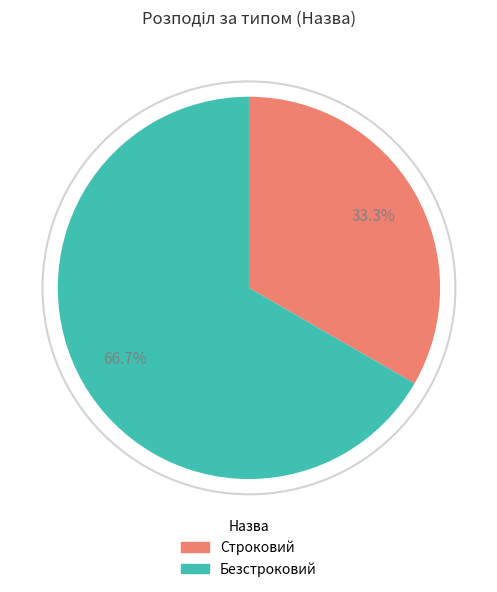

What is the ratio of the value at Строковий to the value at Безстроковий?

0.5